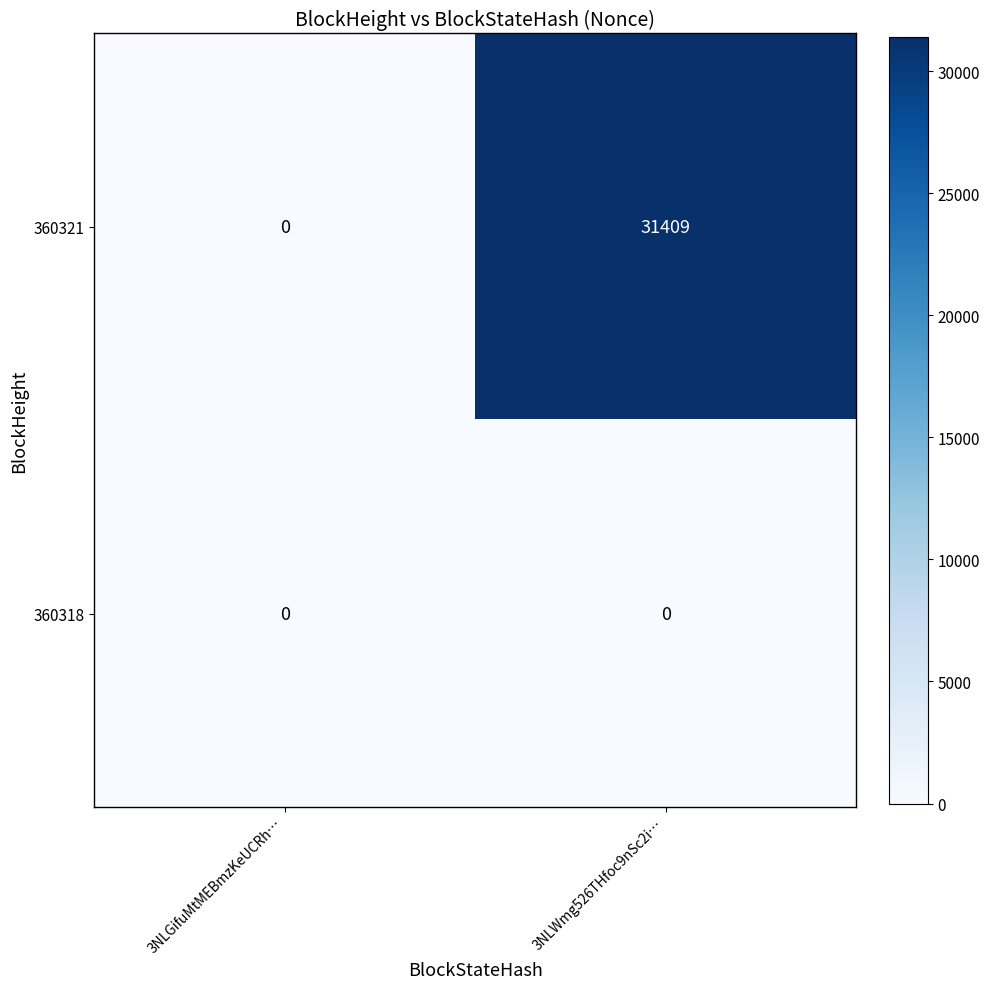

Which series has the largest range (max minus min)?

360321